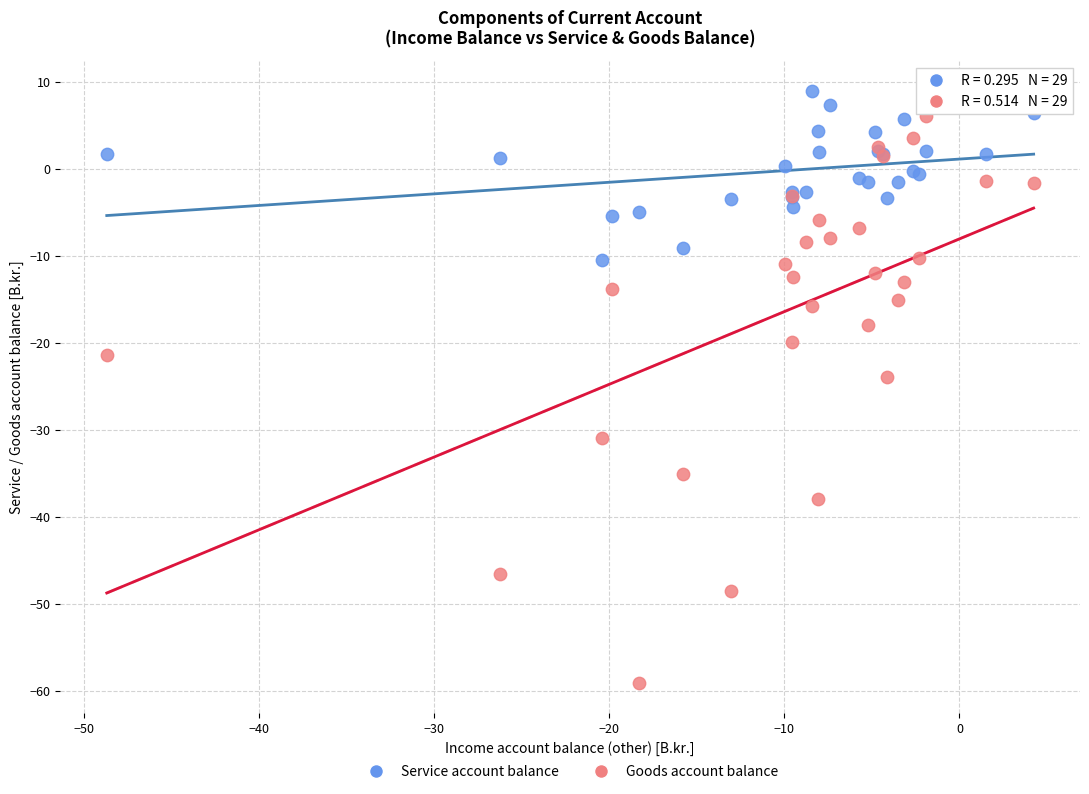

What are all the series names shown in the legend?

Service account balance, Goods account balance